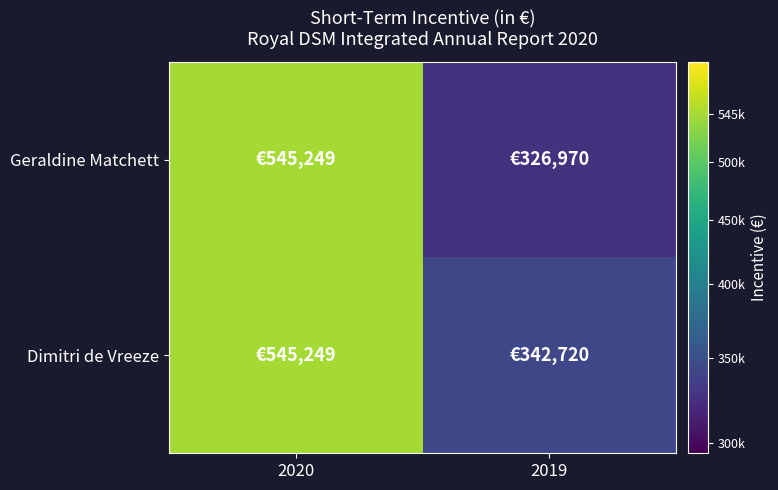

At which category is the sum across all series the highest?

2020